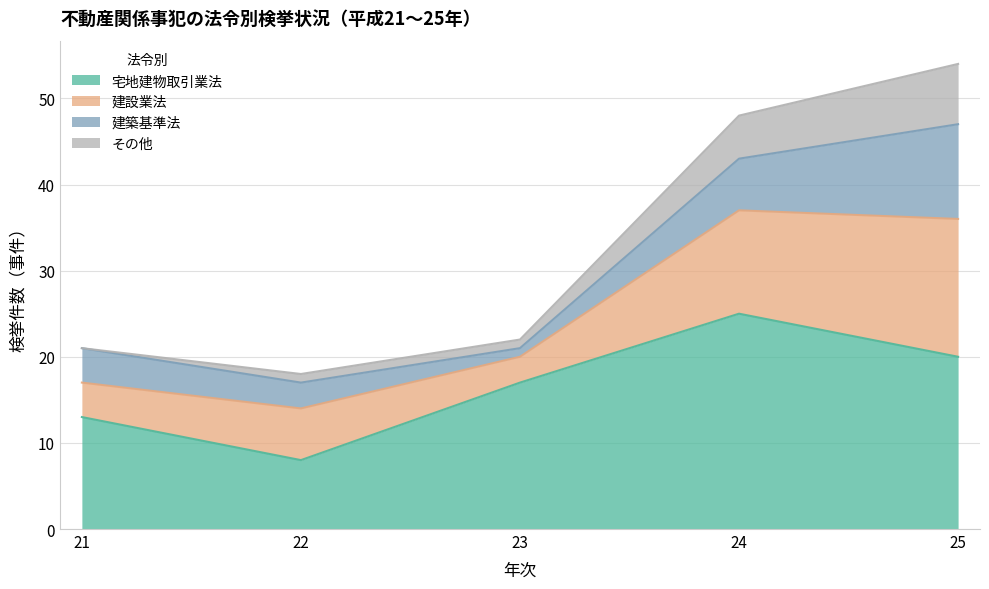

Which series has the largest total across all categories?

宅地建物取引業法